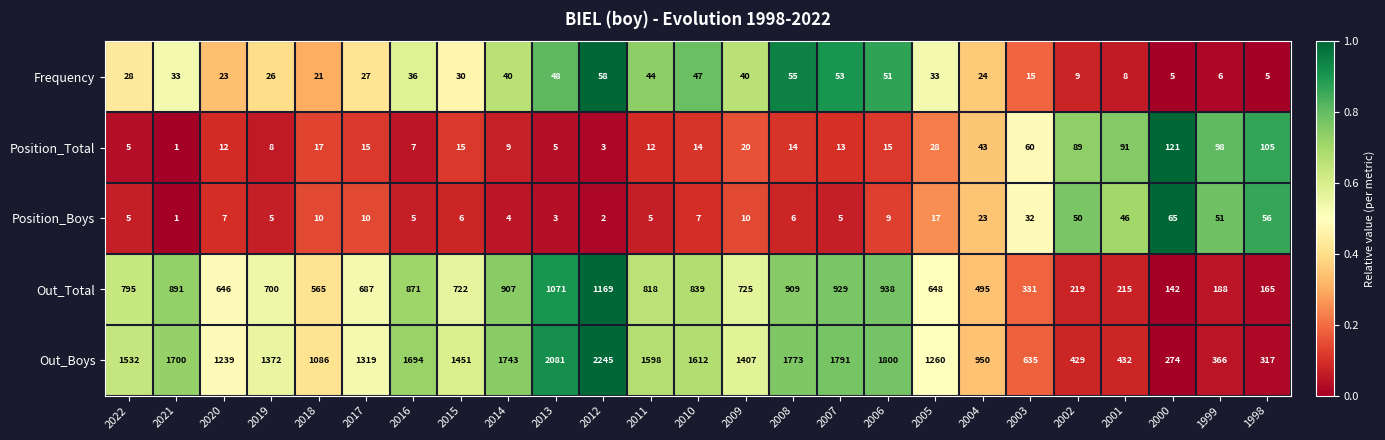

Is it true that Frequency equals 32 at 2012?

False